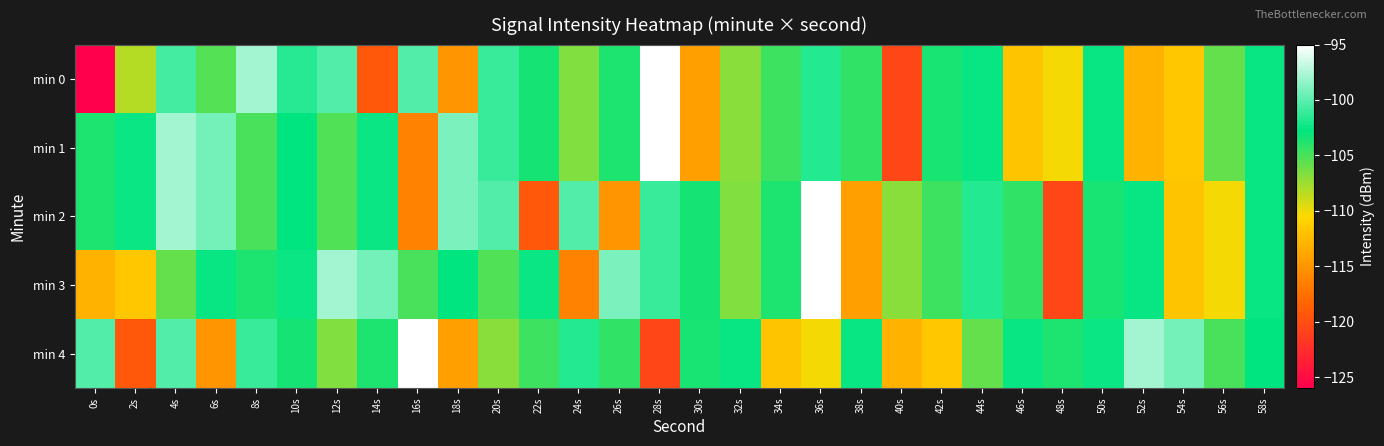

What is the spread (max minus min) of values at 34s?

8.2